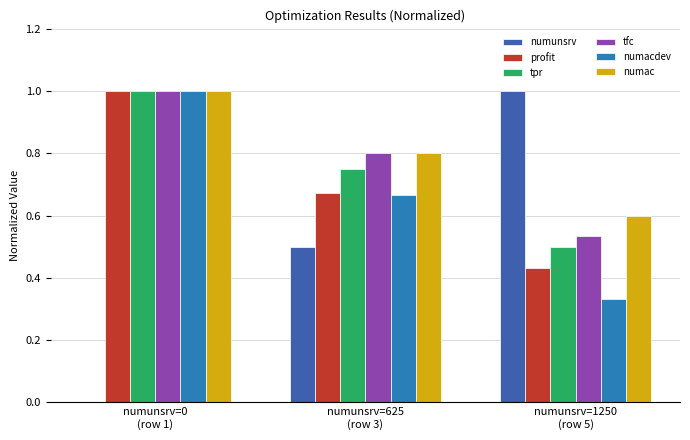

How many categories are shown in the chart?

3